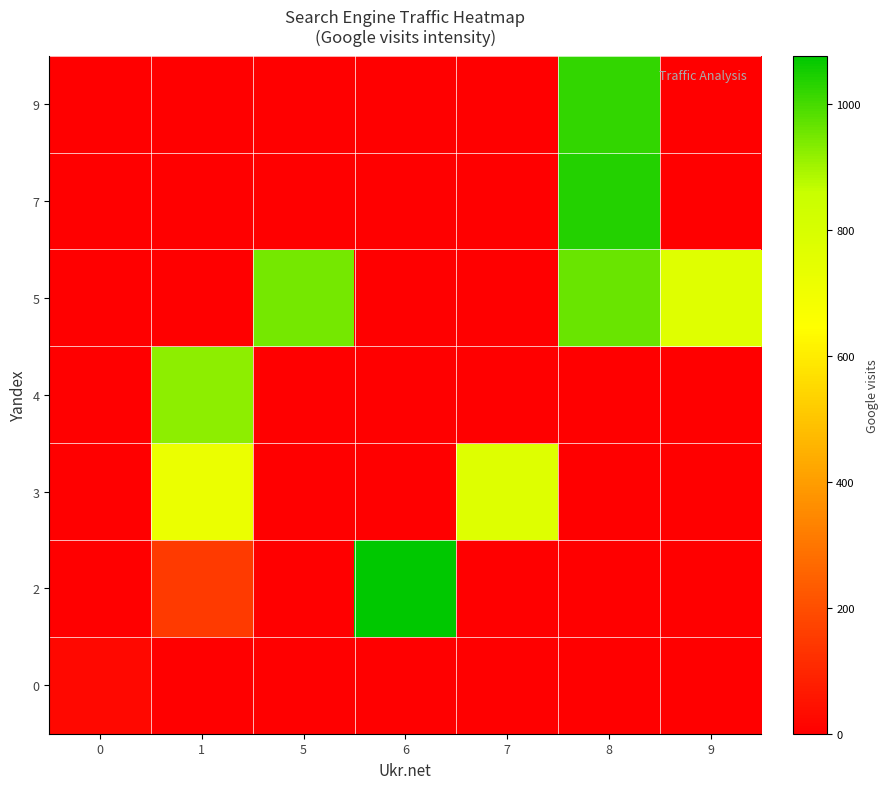

How many categories are shown in the chart?

7